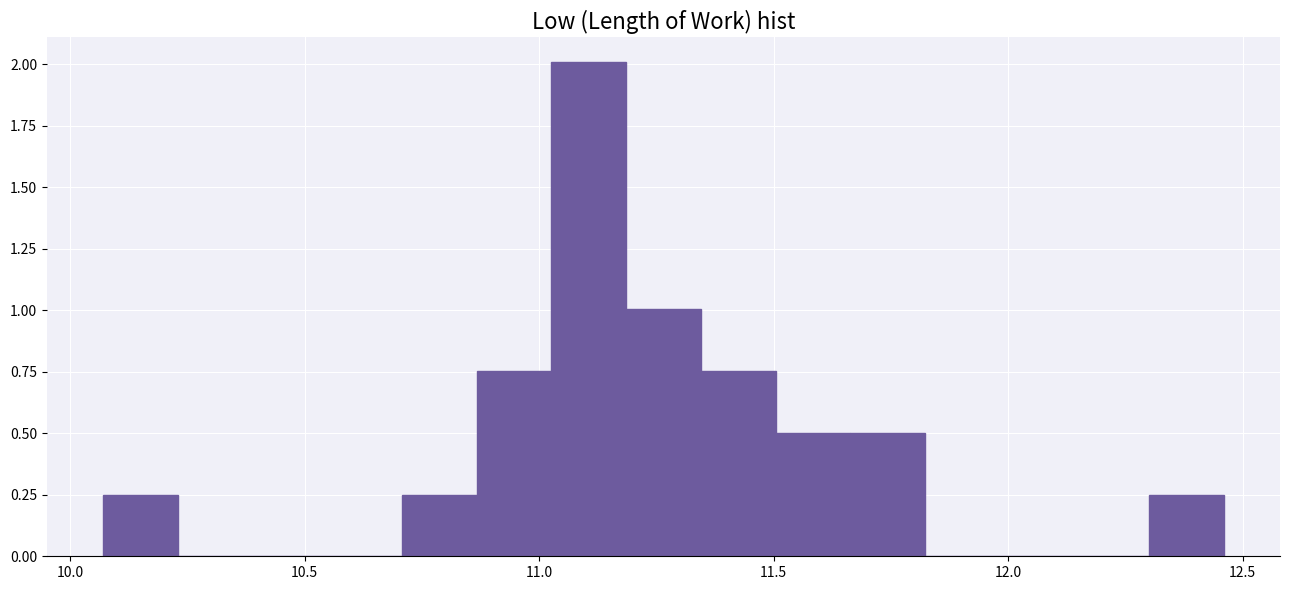

Around what value on the x-axis is the tallest bar? Give the approximate position of its centre, as read against the axis.

11.10